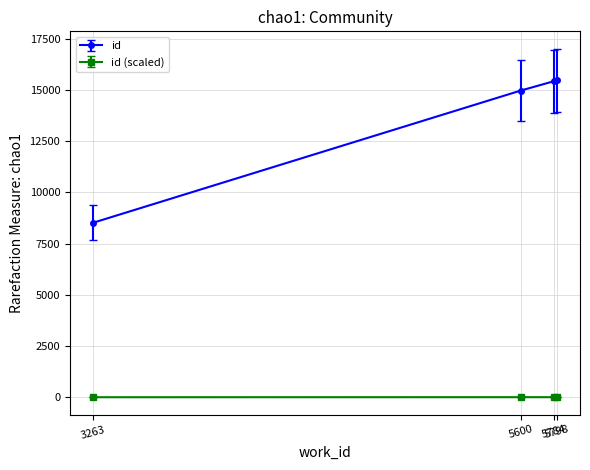

Which series has the largest total across all categories?

id